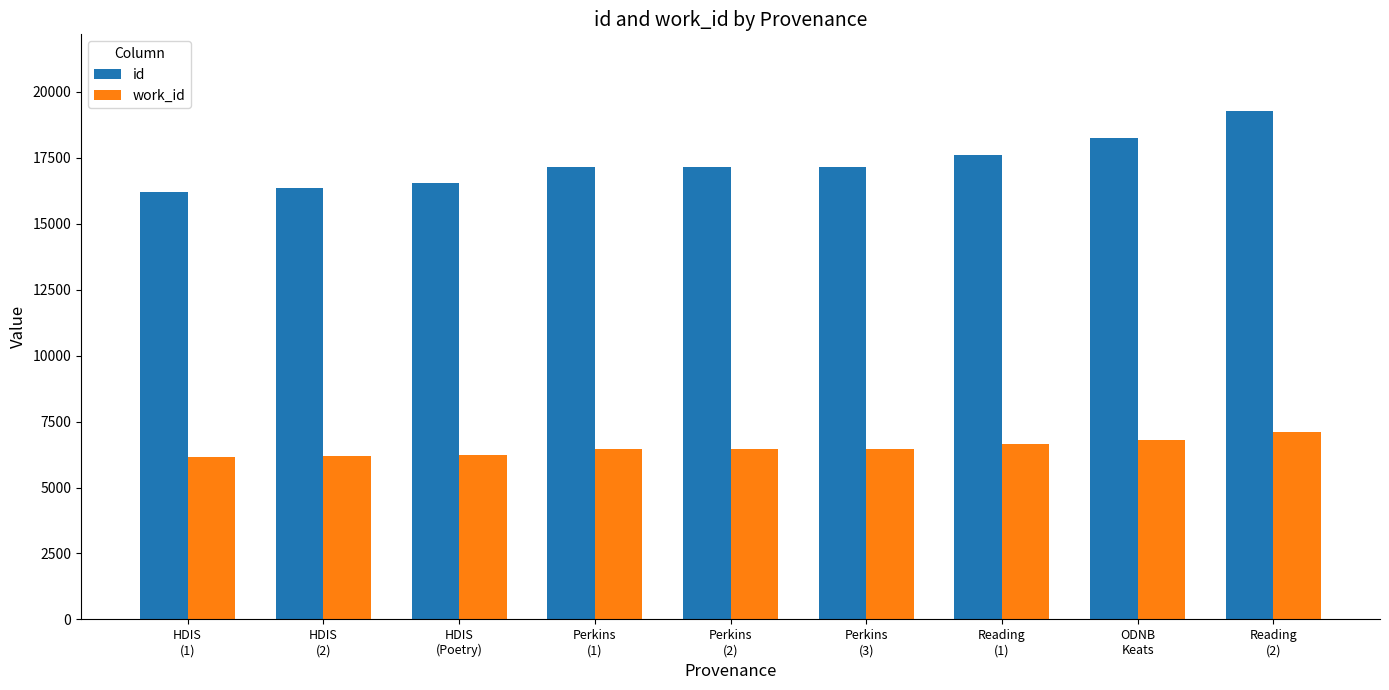

The work_id series shows 9980 at Perkins
(3). True or false?

False